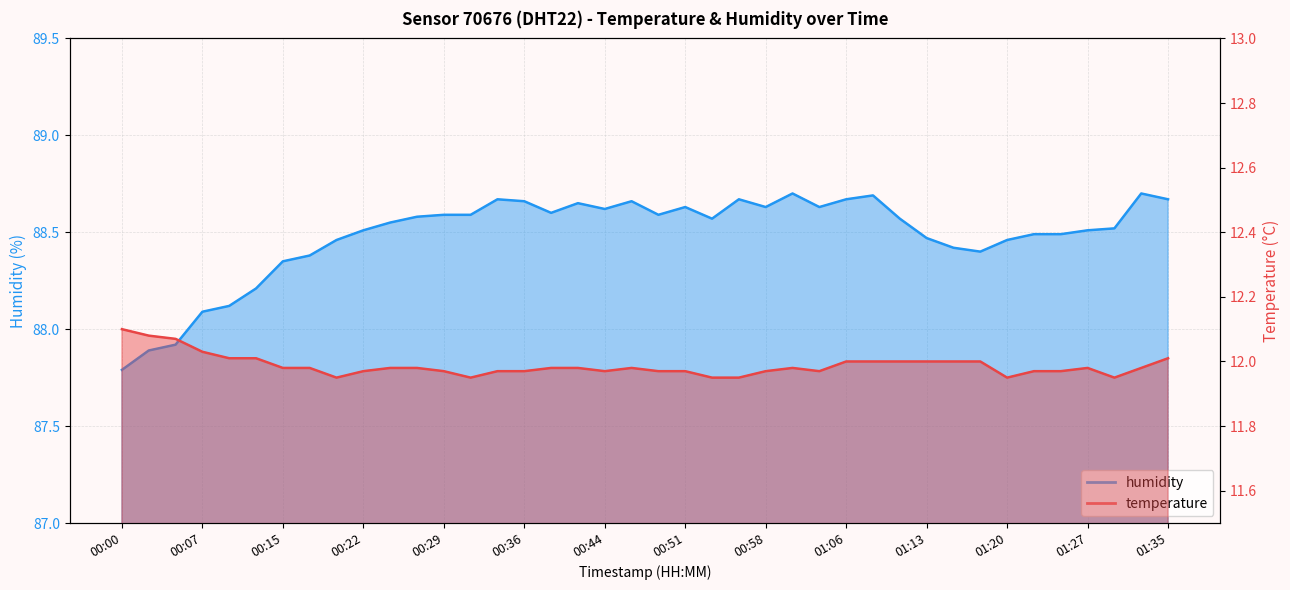

What is the label of the 26th point from the right?

00:34